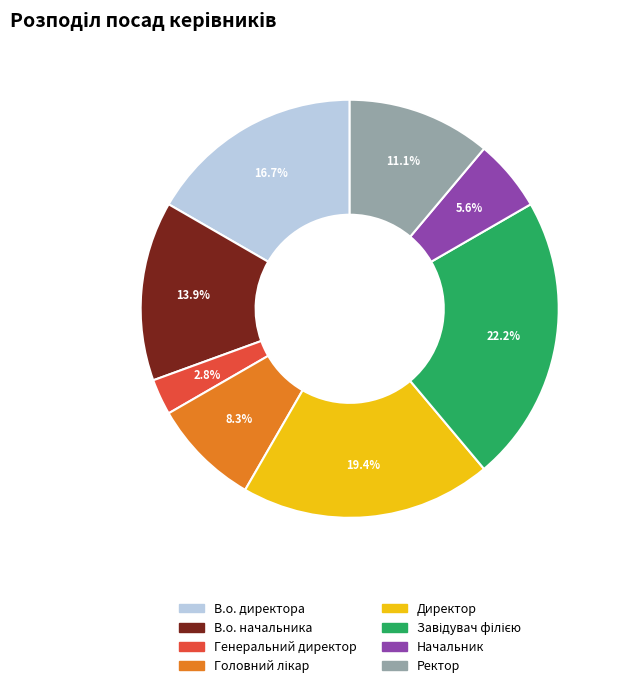

Which slice is the smallest?

Генеральний директор